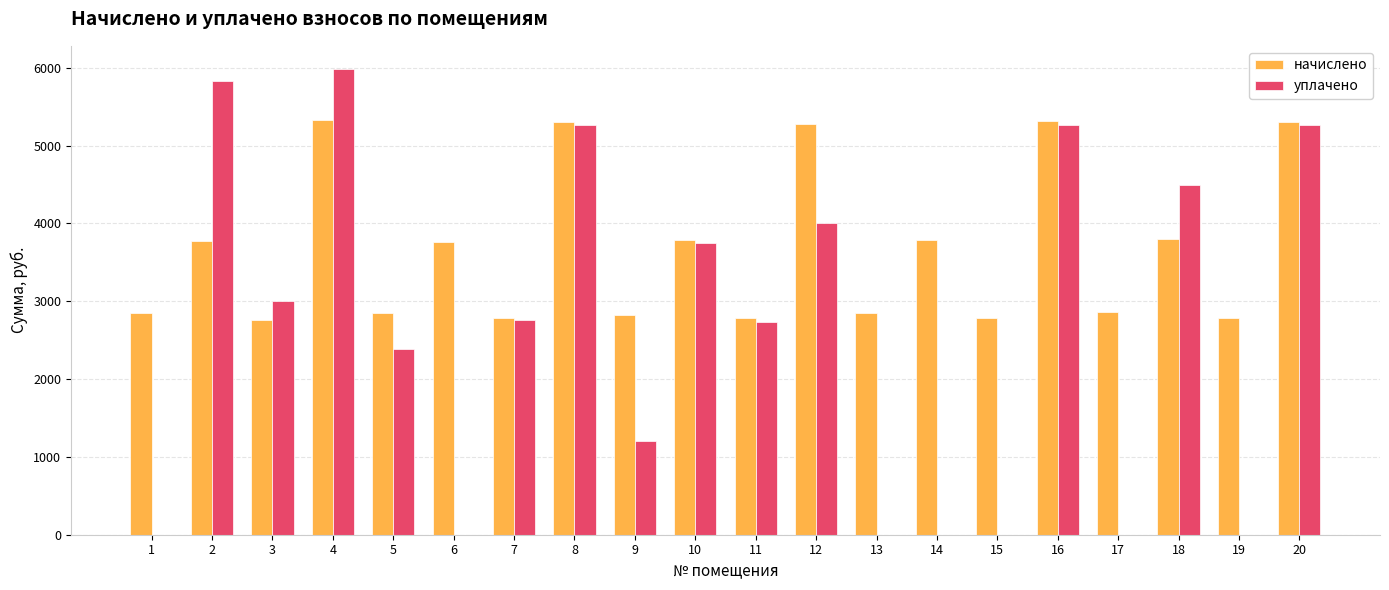

What is the total value across all series at 14?

3788.0